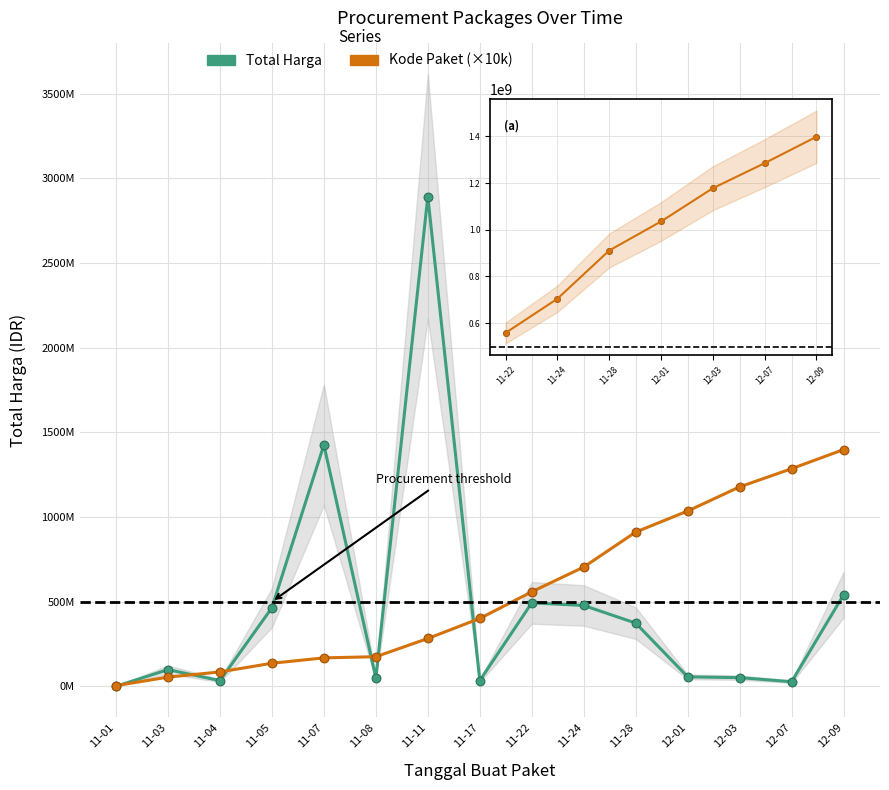

Which series has the largest Y range (max minus min)?

Total Harga